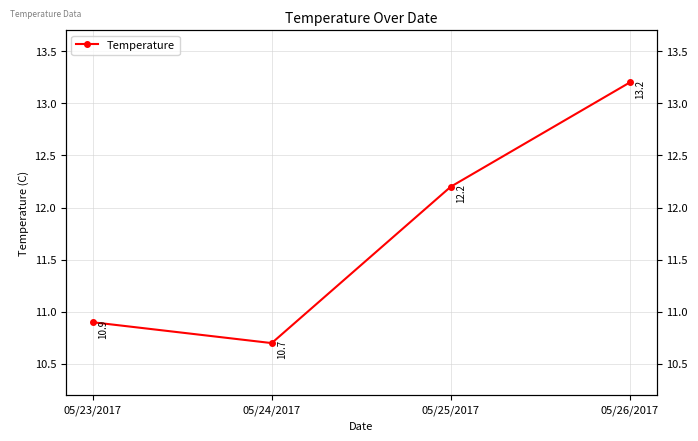

What is the difference between the values at 05/26/2017 and 05/25/2017?

1.0